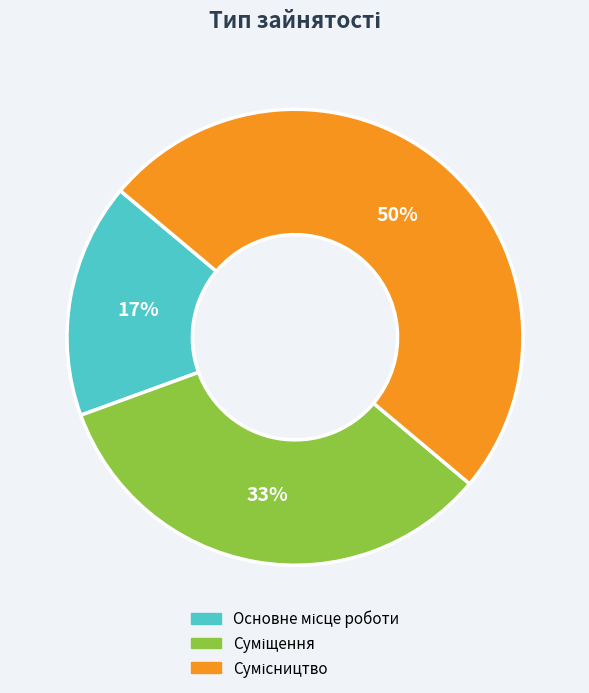

To the nearest percent, what is the difference between the largest and smallest slice percentages?

33%